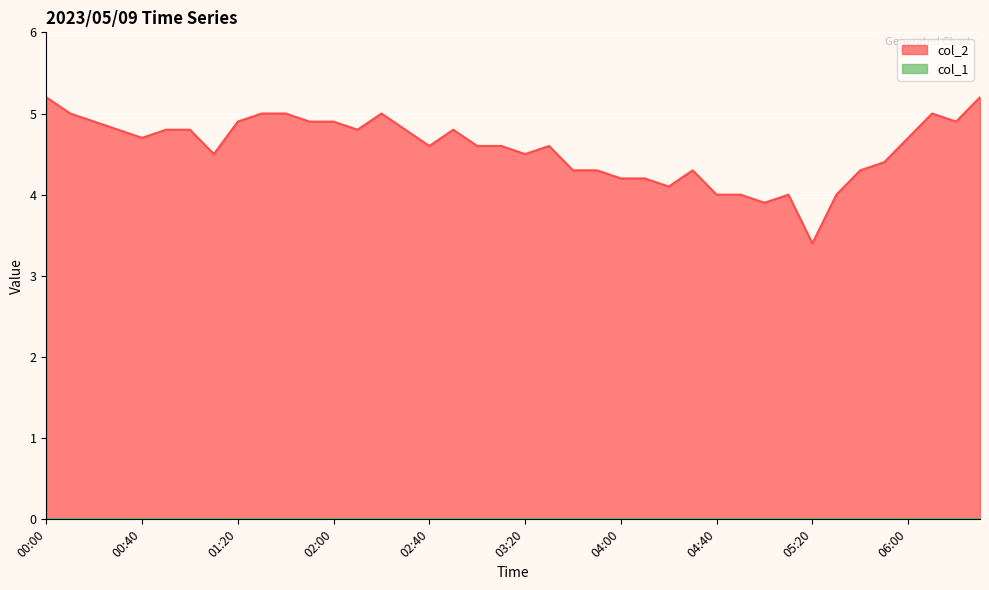

How many categories are shown in the chart?

40